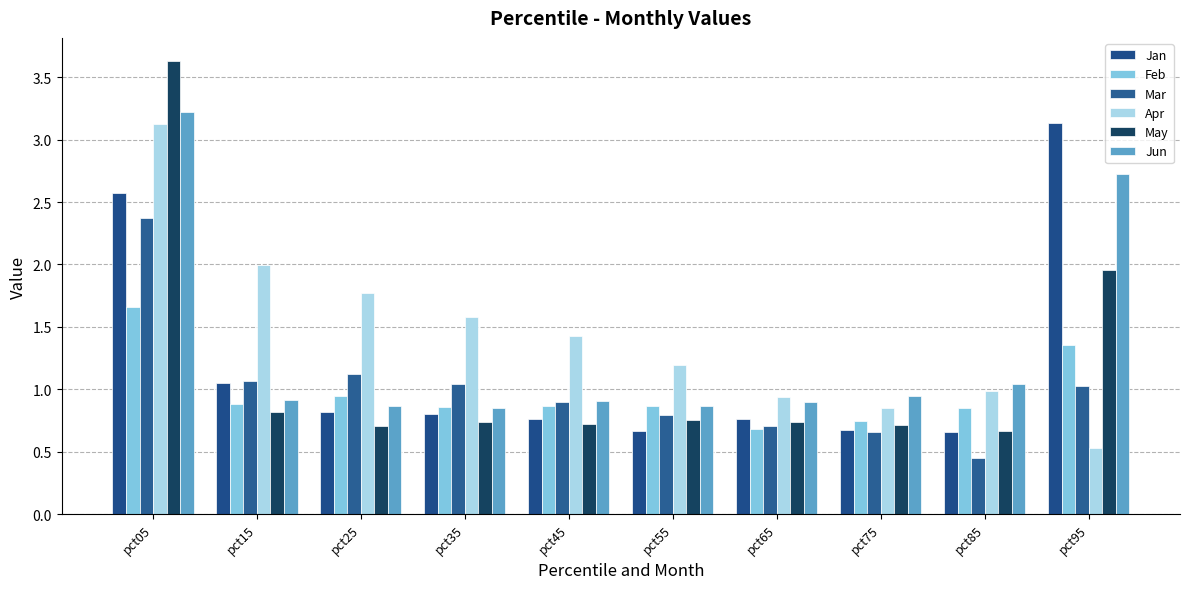

Count the number of data series in this chart.

6